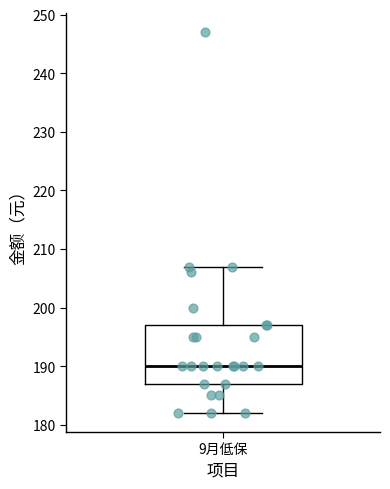

Transcribe this box plot: give where the median line is, the range the box spans, and where the two whiskers end, as read against the y-axis. The values are not printed on the chart, so give them approximately, as read against the axis.

median 190, box 187 to 197, whiskers 182 to 207